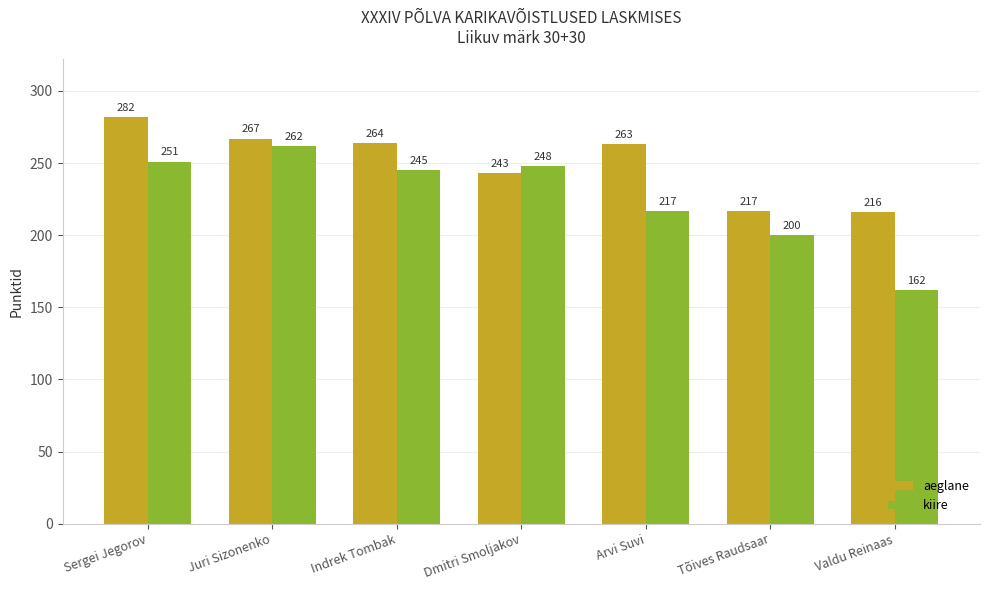

Which series changed the most between Sergei Jegorov and Indrek Tombak?

aeglane